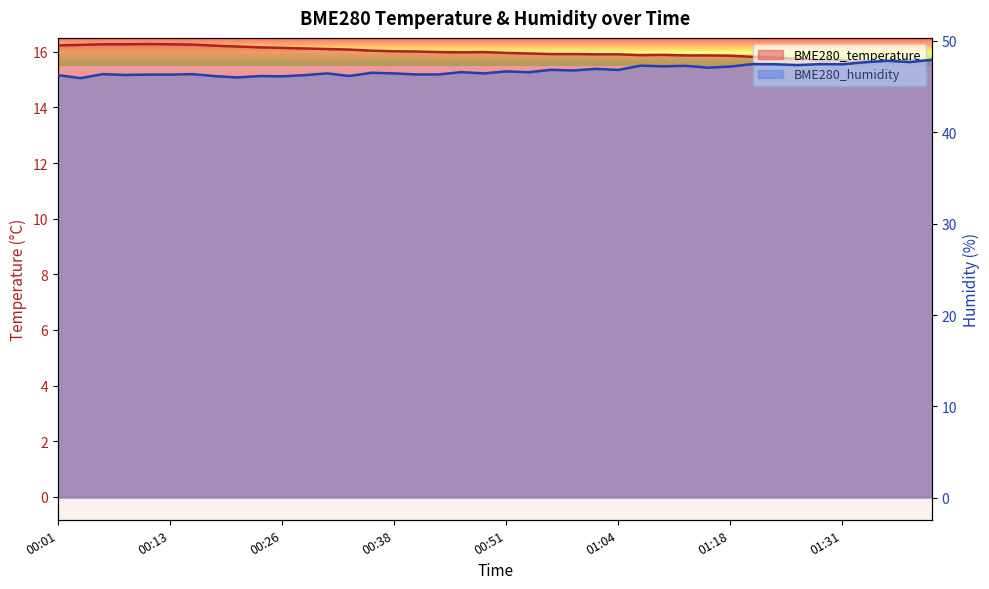

True or false: BME280_humidity and BME280_temperature cross at least once.

False